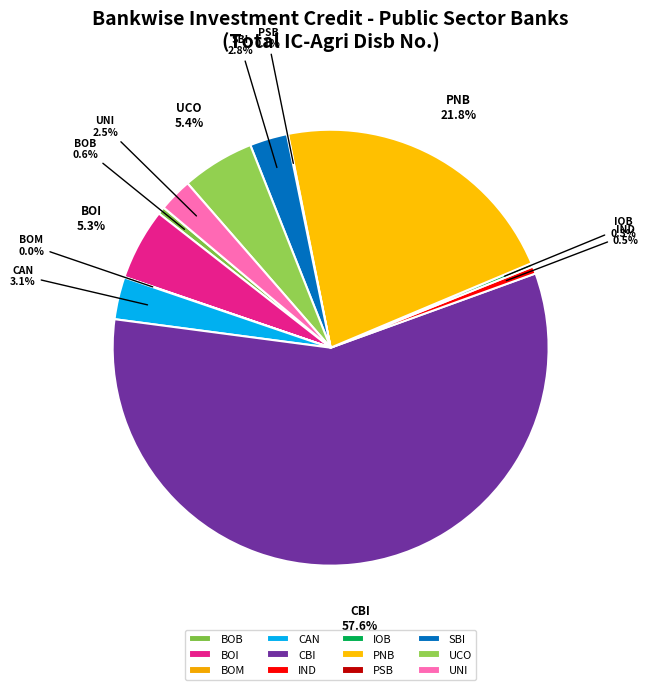

Which slice is the largest?

CBI